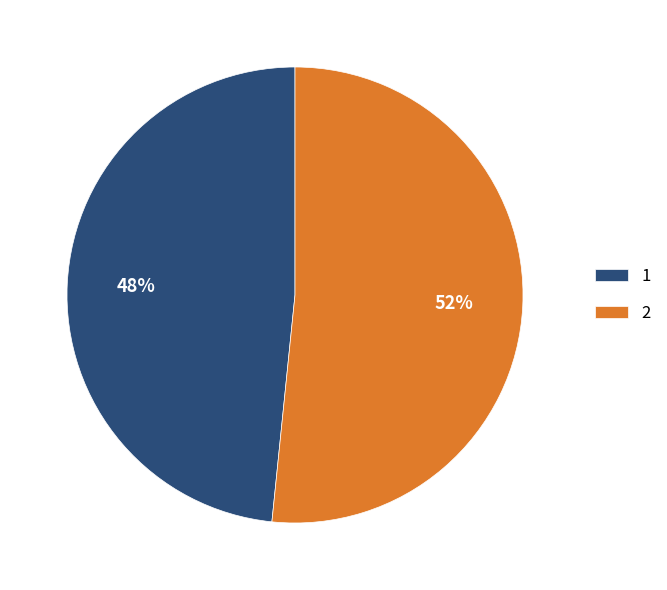

To the nearest percent, what is the average slice percentage?

50%